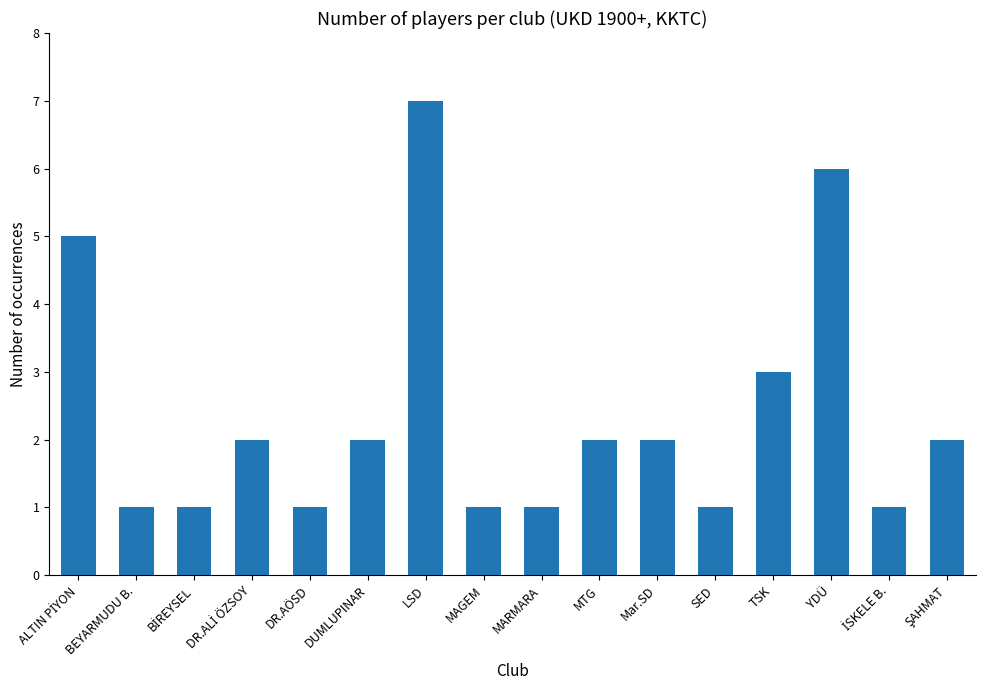

What is the label of the 10th bar from the left?

MTG